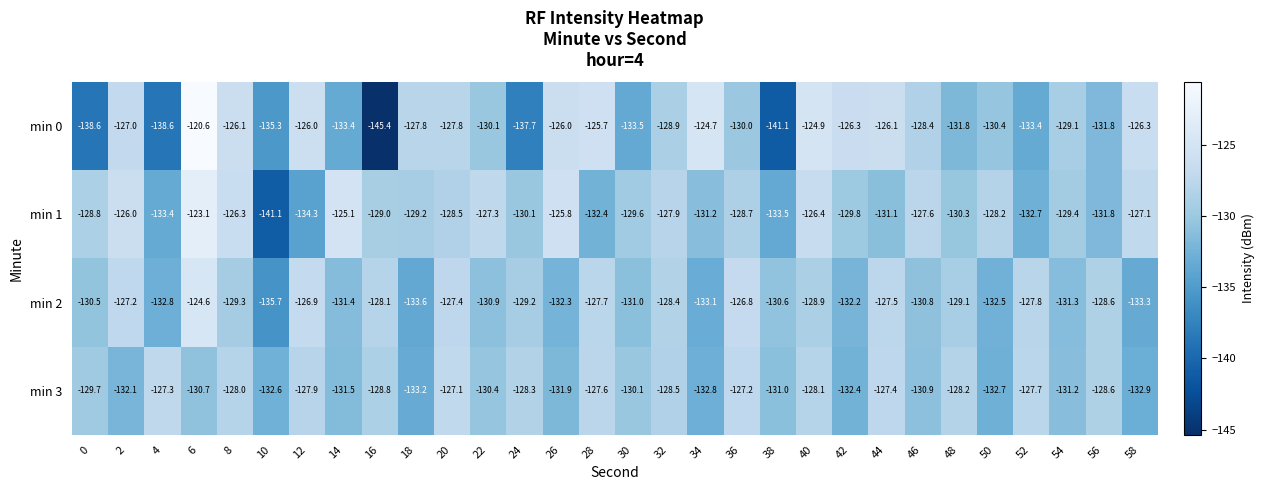

Is it true that min 3 equals -91.3 at 10?

False